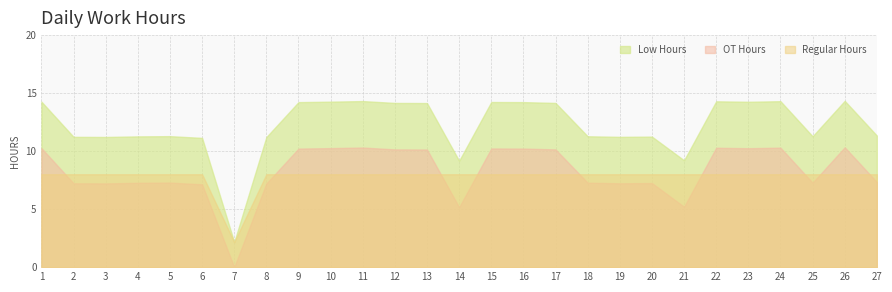

Reading left to right, extract all data points from this chart.

Low Hours: 14.2	11.2	11.2	11.3	11.3	11.1	2.2	11.2	14.2	14.2	14.3	14.1	14.1	9.2	14.2	14.2	14.1	11.3	11.2	11.2	9.2	14.3	14.2	14.3	11.3	14.3	11.3
OT Hours: 10.2	7.2	7.2	7.3	7.3	7.1	0.0	7.2	10.2	10.2	10.3	10.1	10.1	5.2	10.2	10.2	10.1	7.3	7.2	7.2	5.2	10.3	10.2	10.3	7.3	10.3	7.3
Regular Hours: 8.0	8.0	8.0	8.0	8.0	8.0	2.2	8.0	8.0	8.0	8.0	8.0	8.0	8.0	8.0	8.0	8.0	8.0	8.0	8.0	8.0	8.0	8.0	8.0	8.0	8.0	8.0